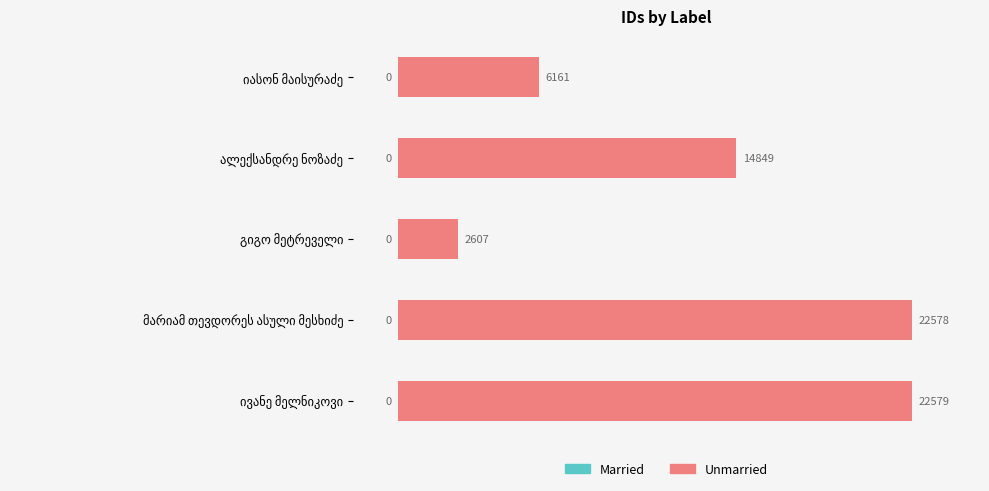

How many distinct data groups are displayed?

1